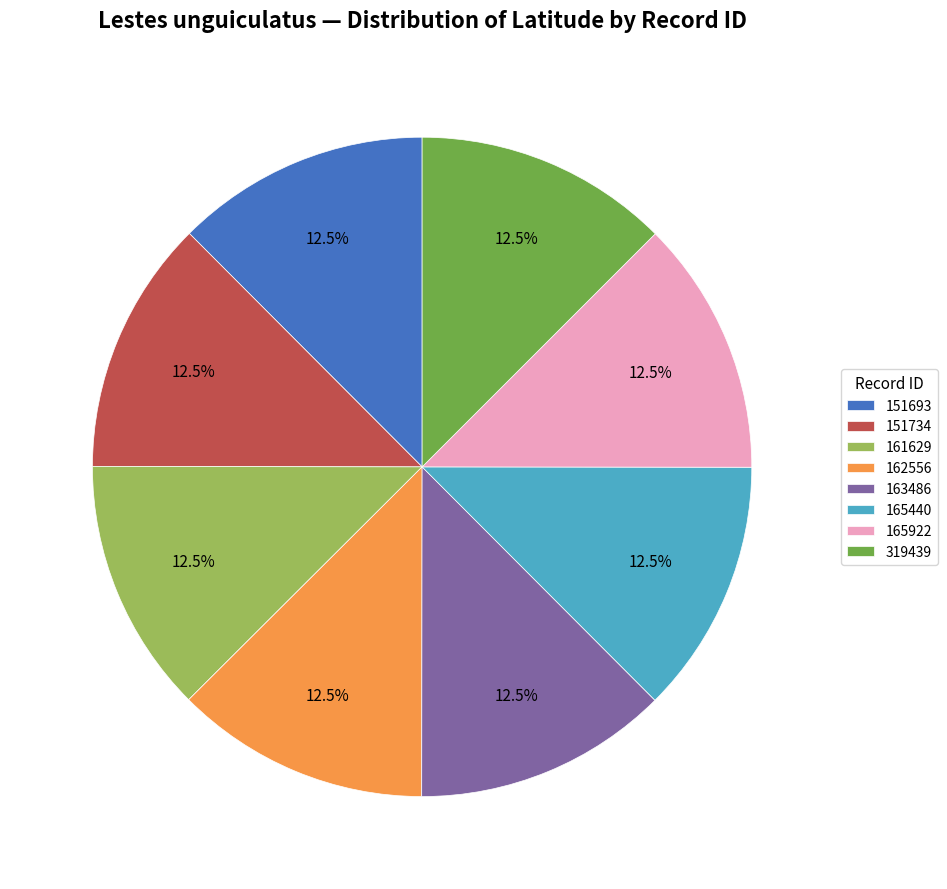

Count the number of slices in the pie.

8